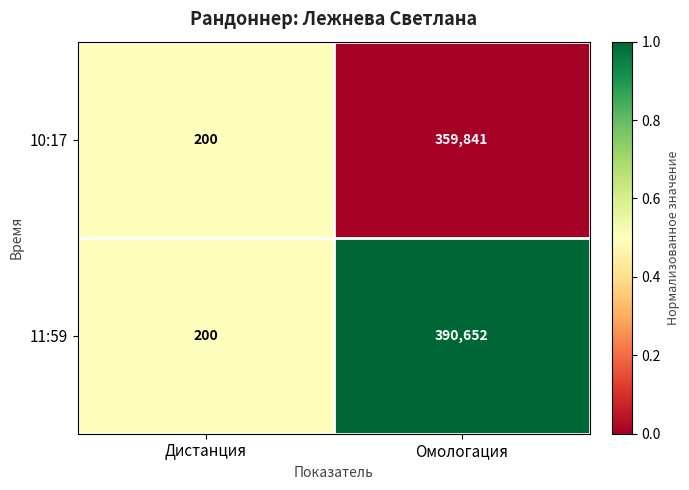

Which series has the largest range (max minus min)?

11:59